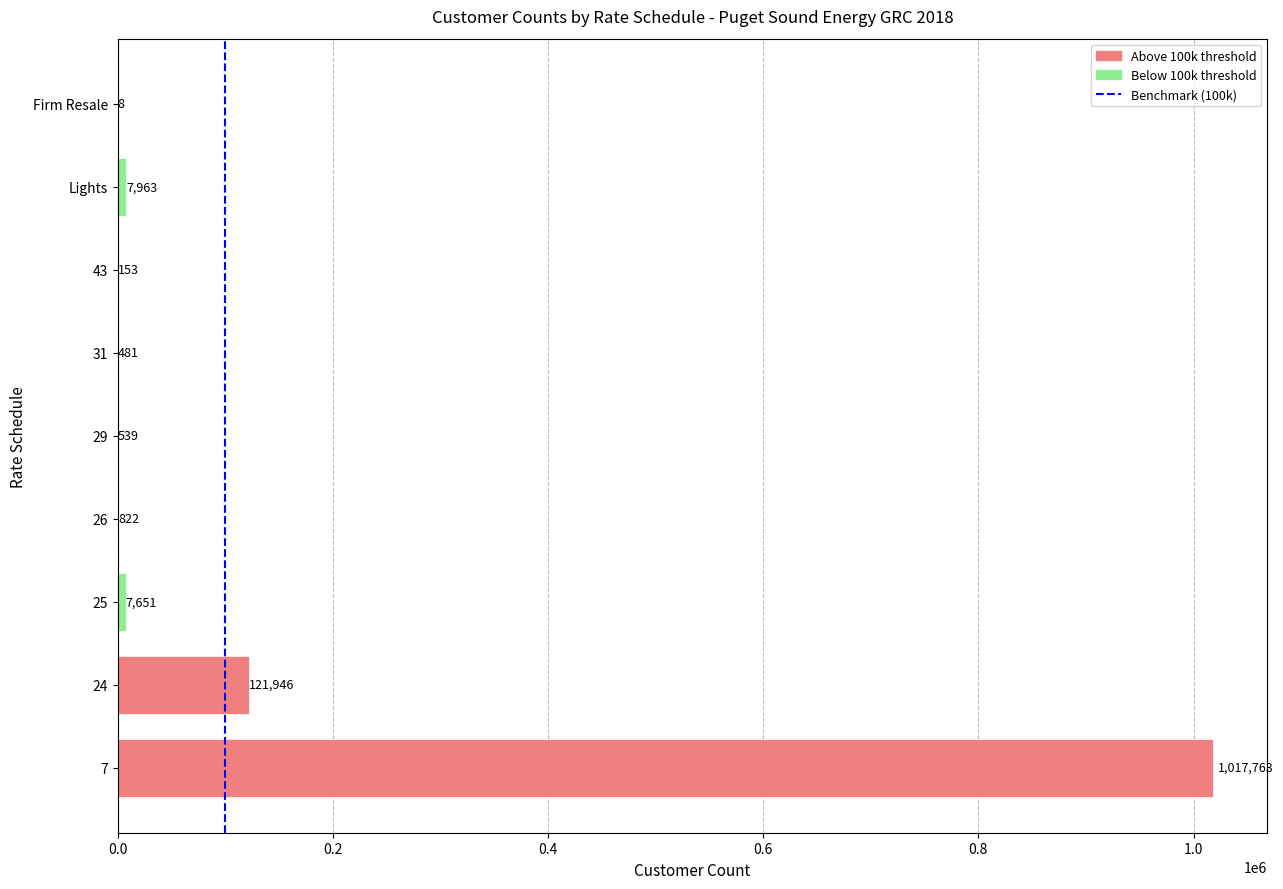

Between 0.2 and 0.0, which is larger?

0.2